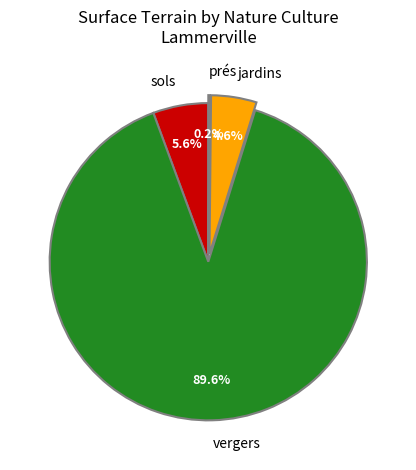

Which category has the biggest portion of the pie?

vergers